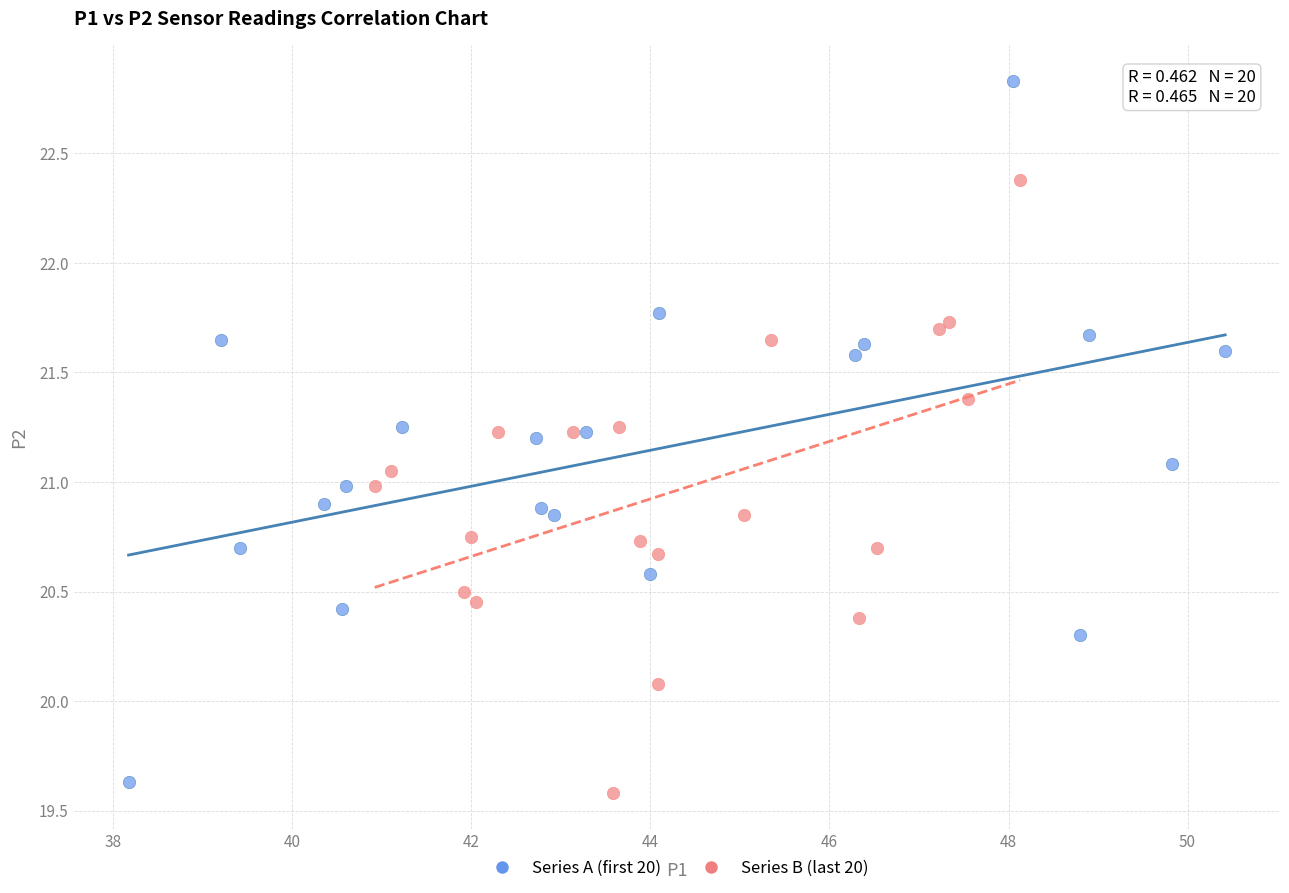

Which series reaches the maximum Y coordinate?

Series A (first 20)